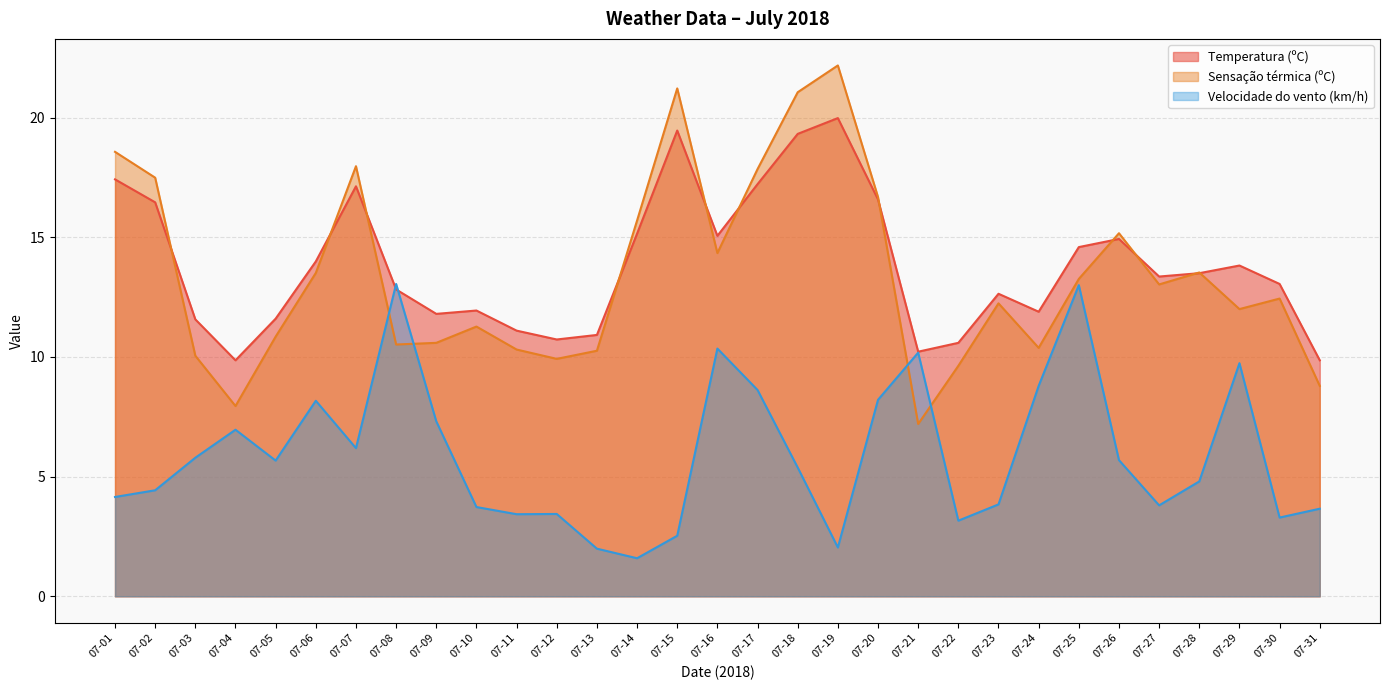

Reading left to right, what are all the values shown in this chart?

Temperatura (ºC): 07-01=17.4	07-02=16.5	07-03=11.6	07-04=9.9	07-05=11.6	07-06=14.0	07-07=17.1	07-08=12.8	07-09=11.8	07-10=11.9	07-11=11.1	07-12=10.7	07-13=10.9	07-14=15.2	07-15=19.5	07-16=15.1	07-17=17.2	07-18=19.3	07-19=20.0	07-20=16.6	07-21=10.2	07-22=10.6	07-23=12.6	07-24=11.9	07-25=14.6	07-26=14.9	07-27=13.4	07-28=13.5	07-29=13.8	07-30=13.1	07-31=9.9
Sensação térmica (ºC): 07-01=18.6	07-02=17.5	07-03=10.1	07-04=8.0	07-05=10.8	07-06=13.5	07-07=18.0	07-08=10.5	07-09=10.6	07-10=11.3	07-11=10.3	07-12=9.9	07-13=10.3	07-14=15.7	07-15=21.2	07-16=14.3	07-17=17.9	07-18=21.1	07-19=22.2	07-20=16.7	07-21=7.2	07-22=9.6	07-23=12.2	07-24=10.4	07-25=13.3	07-26=15.2	07-27=13.0	07-28=13.5	07-29=12.0	07-30=12.4	07-31=8.8
Velocidade do vento (km/h): 07-01=4.2	07-02=4.4	07-03=5.8	07-04=7.0	07-05=5.7	07-06=8.2	07-07=6.2	07-08=13.1	07-09=7.3	07-10=3.7	07-11=3.4	07-12=3.4	07-13=2.0	07-14=1.6	07-15=2.5	07-16=10.3	07-17=8.6	07-18=5.4	07-19=2.0	07-20=8.2	07-21=10.2	07-22=3.2	07-23=3.8	07-24=8.8	07-25=13.0	07-26=5.7	07-27=3.8	07-28=4.8	07-29=9.7	07-30=3.3	07-31=3.7